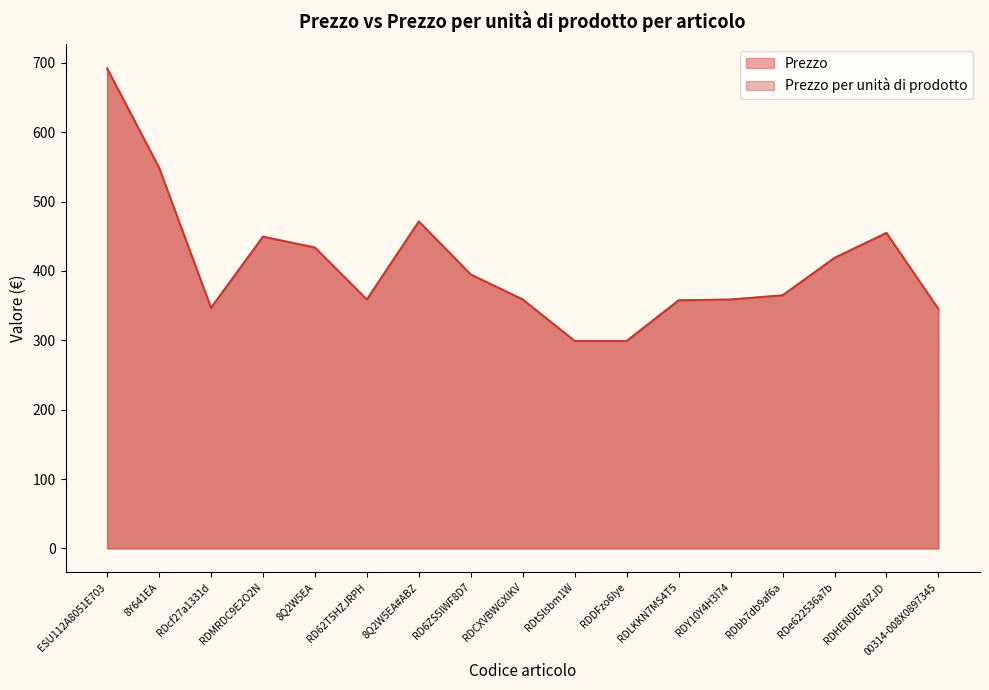

True or false: Prezzo per unità di prodotto and Prezzo intersect in this chart.

False